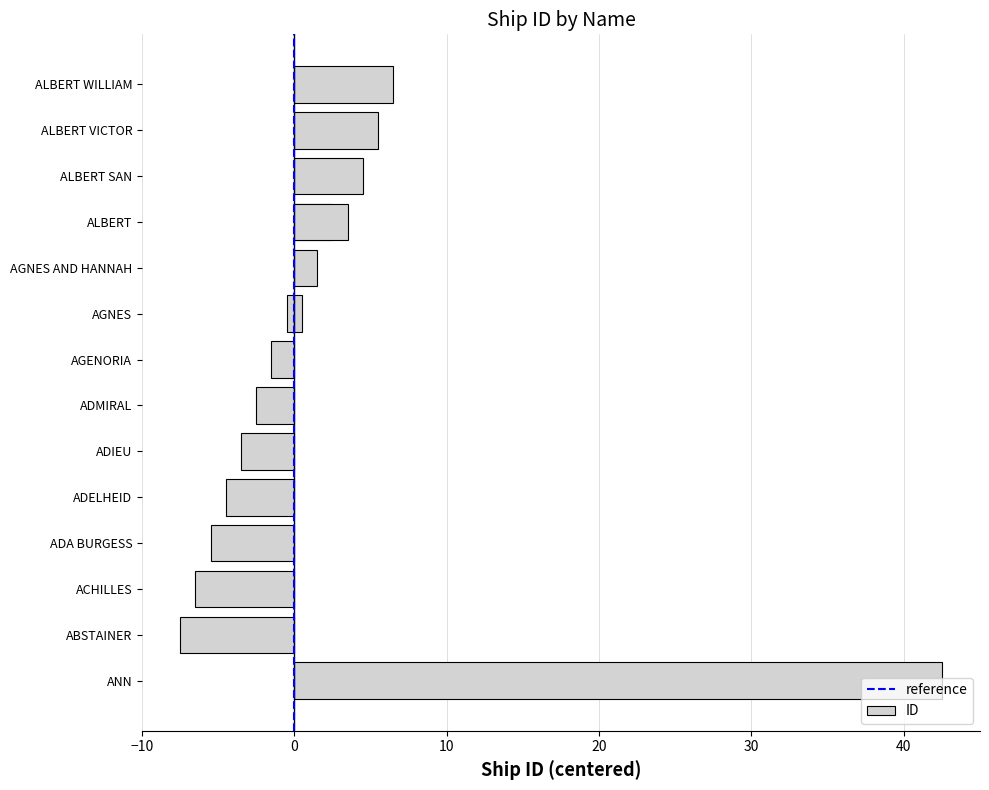

What is the difference between the values at ALBERT SAN and AGNES?

4.0